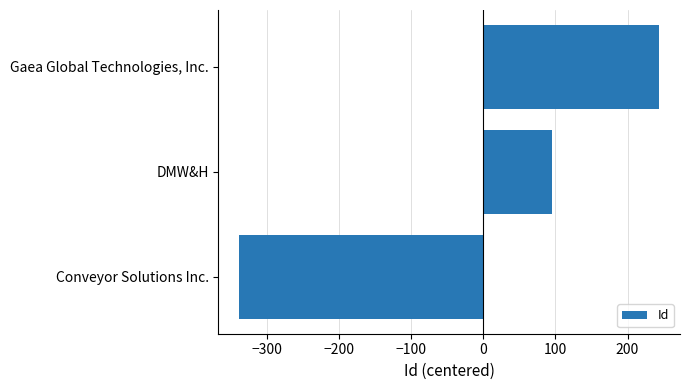

The value at DMW&H is 94.7. True or false?

True